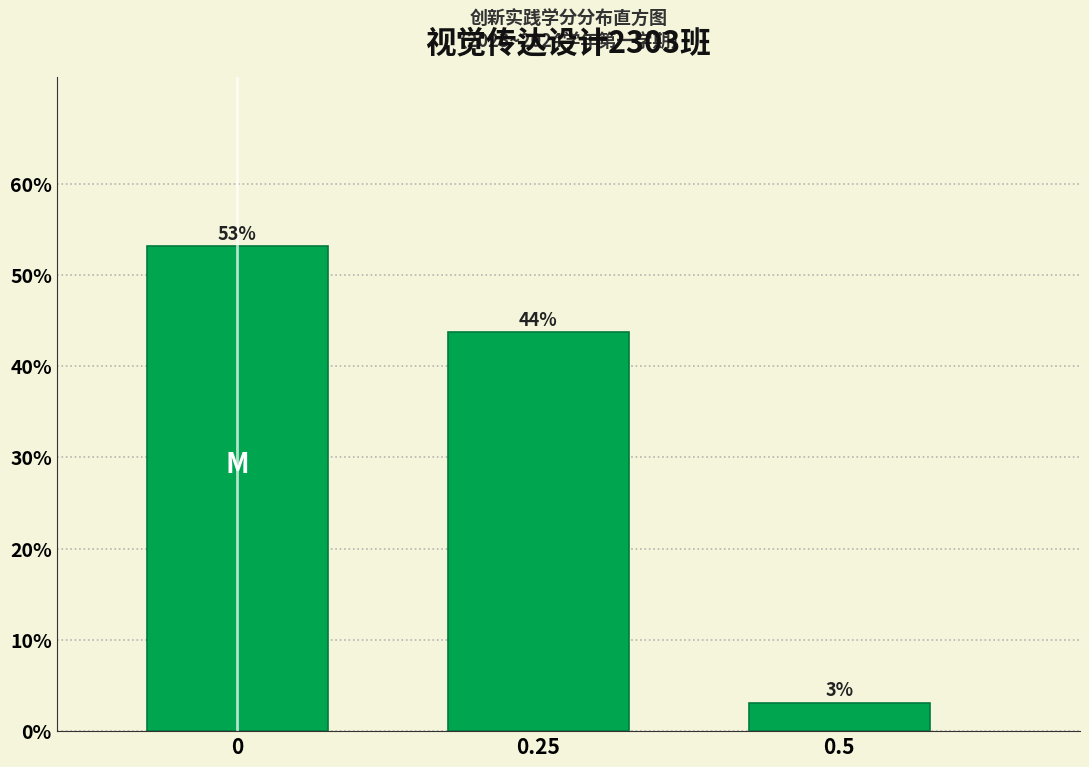

How many bars are there in total?

3